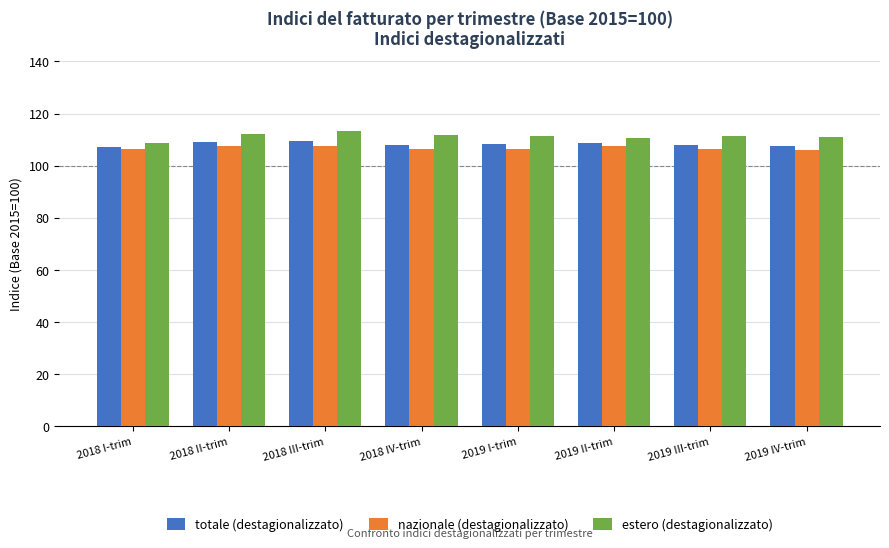

What position from the left is 2018 III-trim?

3